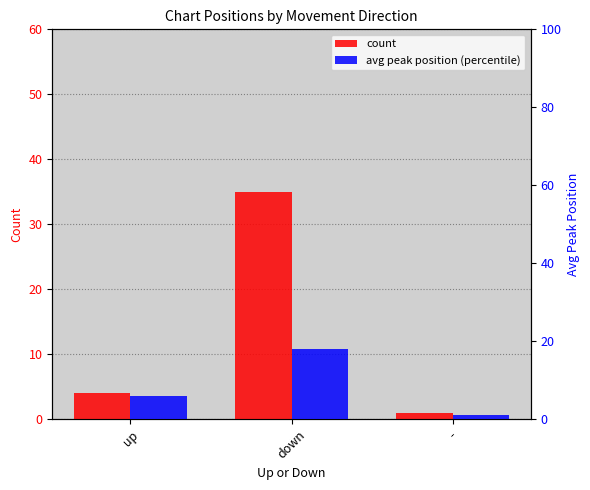

Are the bars horizontal?

No